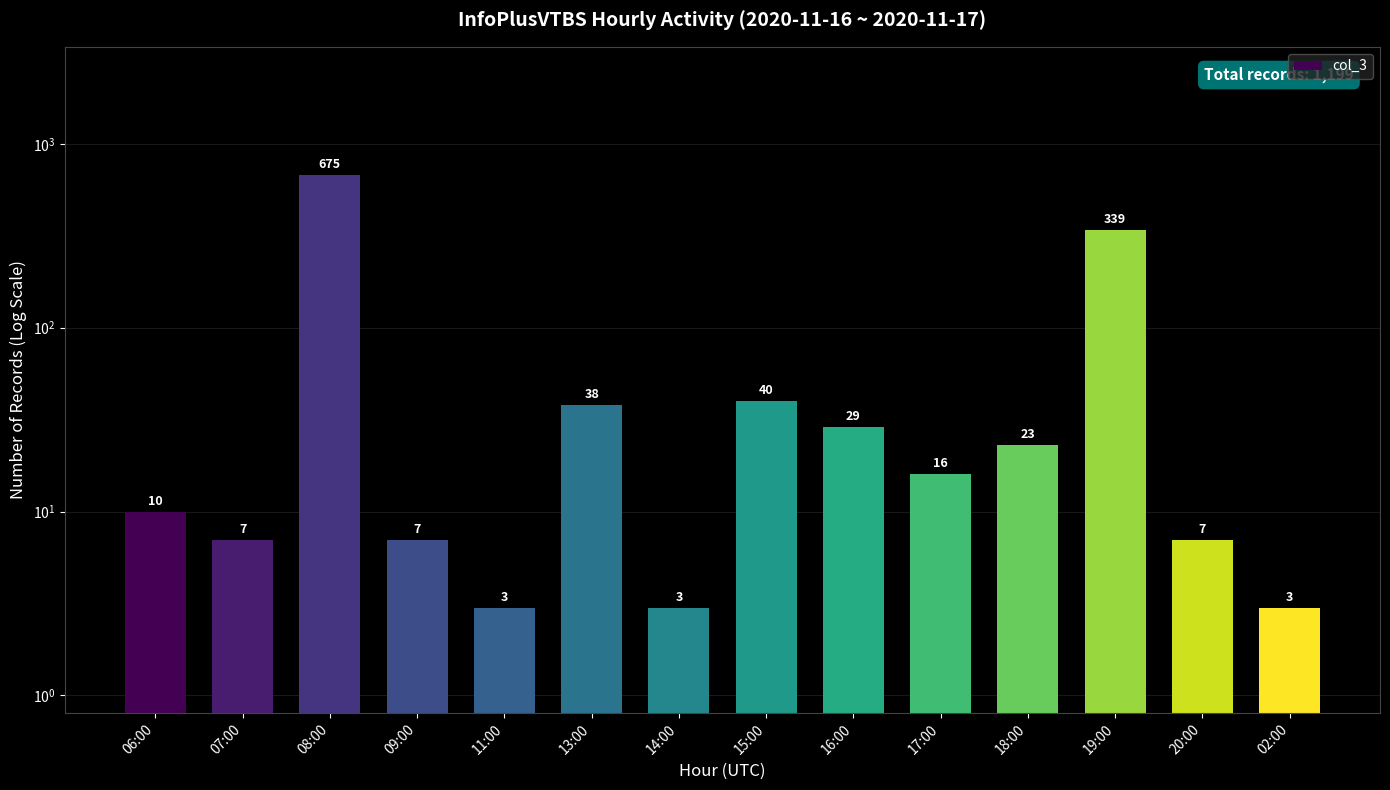

What is the change in value from 08:00 to 13:00?

-637